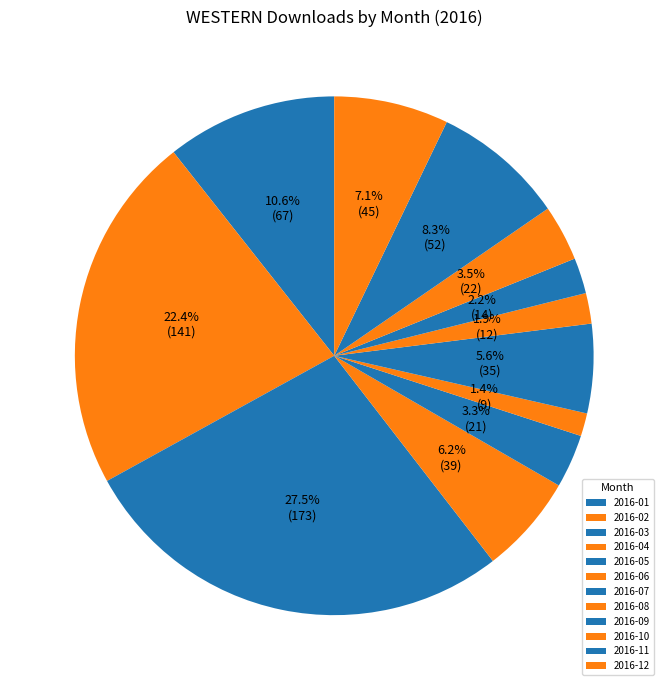

Is the sum of 2016-08 and 2016-05 greater than half?

No